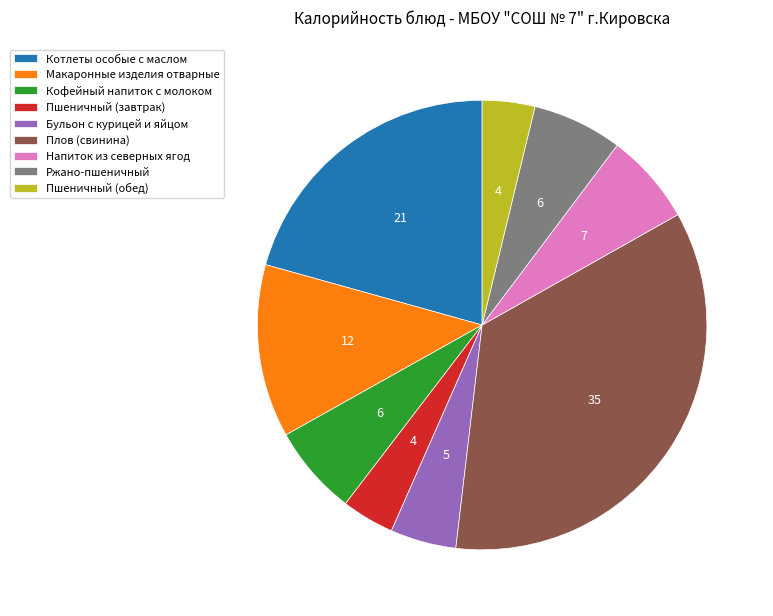

Is Плов (свинина) the majority of the pie?

No